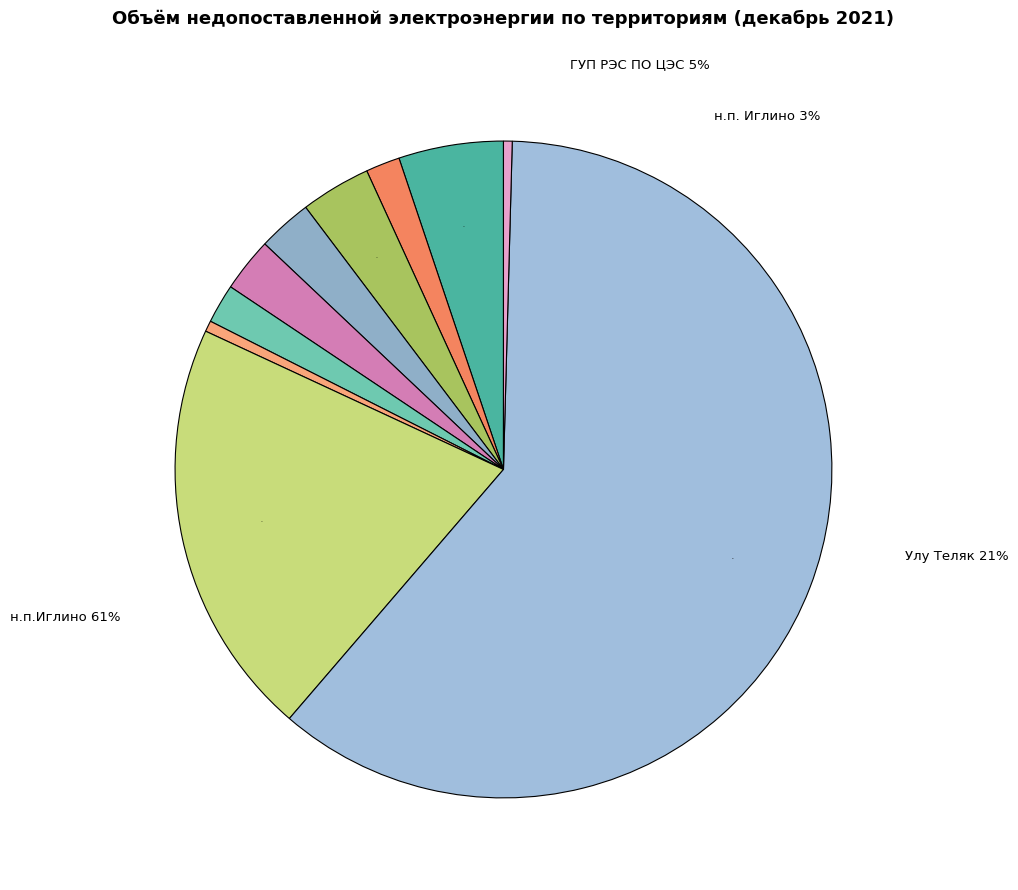

Is the sum of н.п.Иглино and н.п.Нагаево greater than half?

Yes